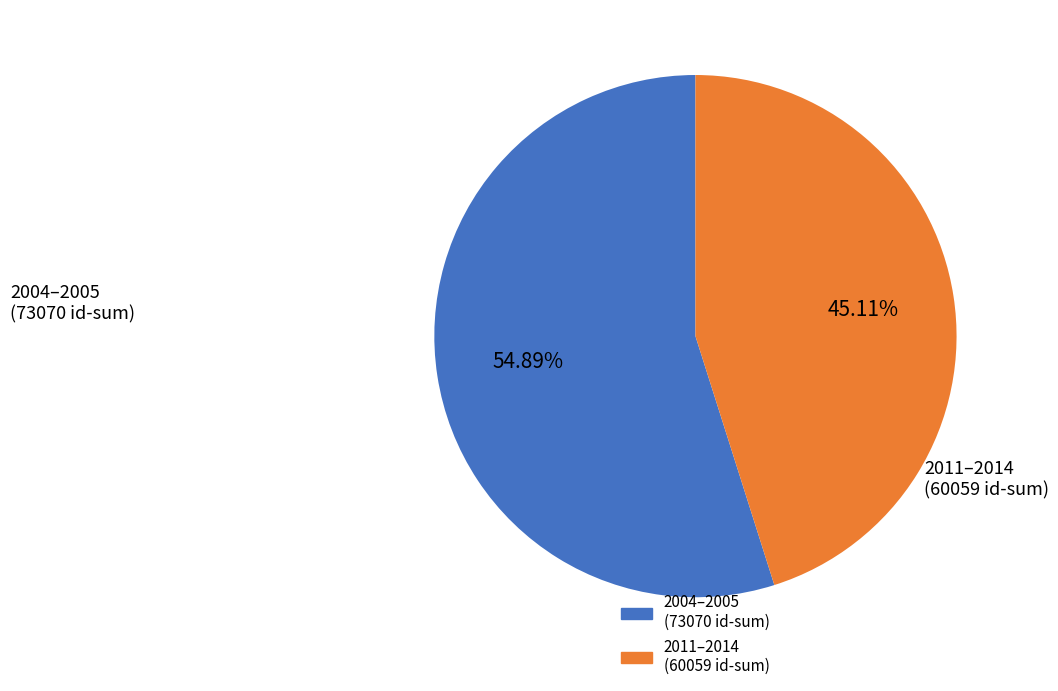

Is there any slice that represents more than half of the pie?

Yes